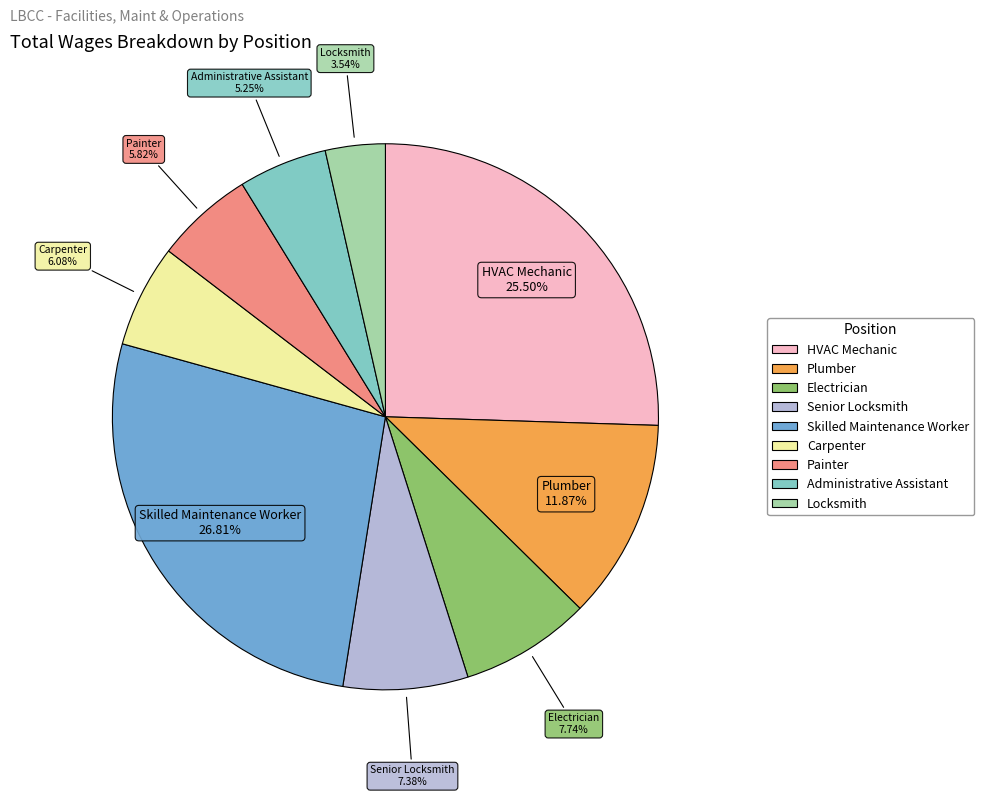

Which slice is the smallest?

Locksmith